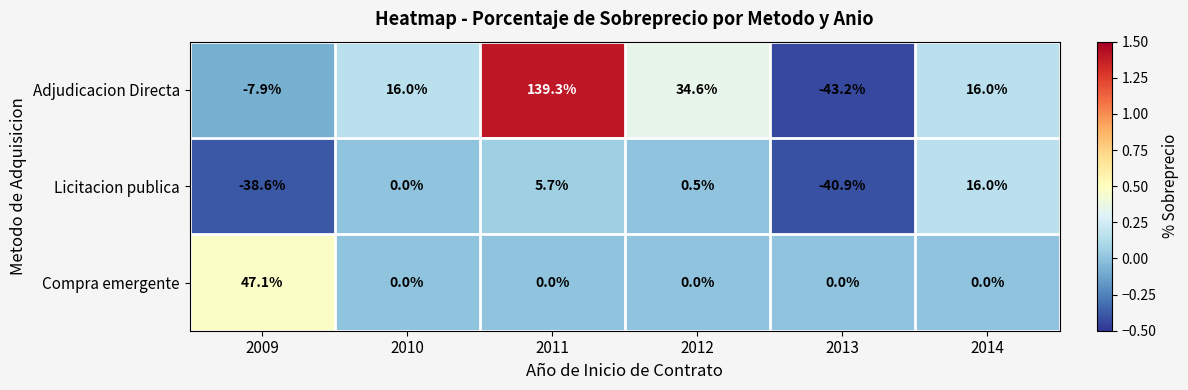

The Adjudicacion Directa series shows 7.0 at 2014. True or false?

False